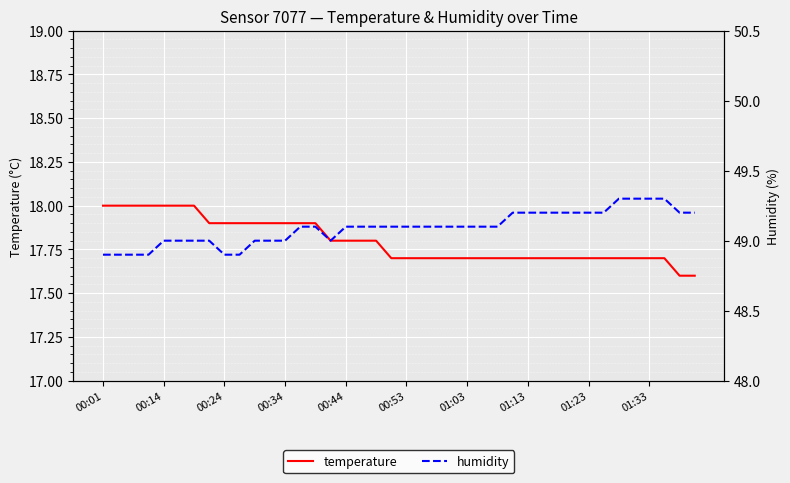

Which series has the largest range (max minus min)?

temperature